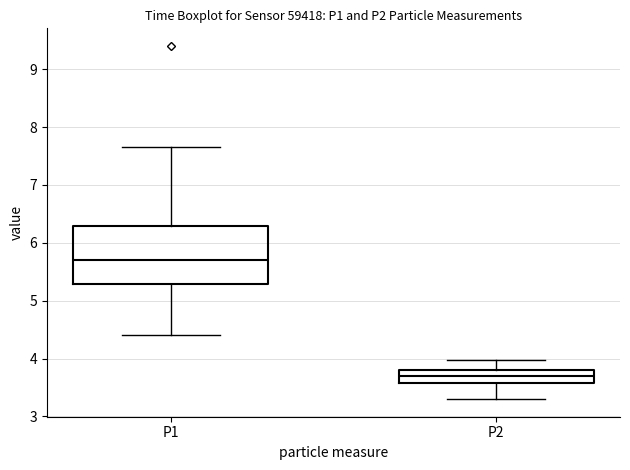

Which box has the highest median line?

P1